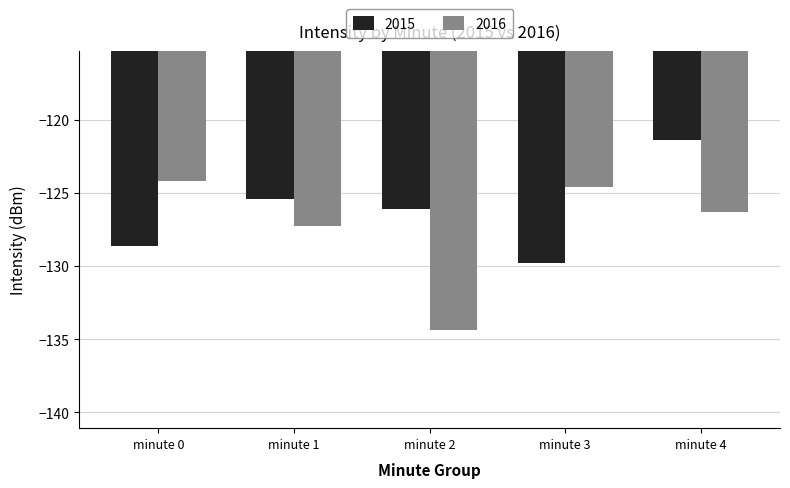

What is the difference between the maximum and minimum values in the 2016 series?

10.2